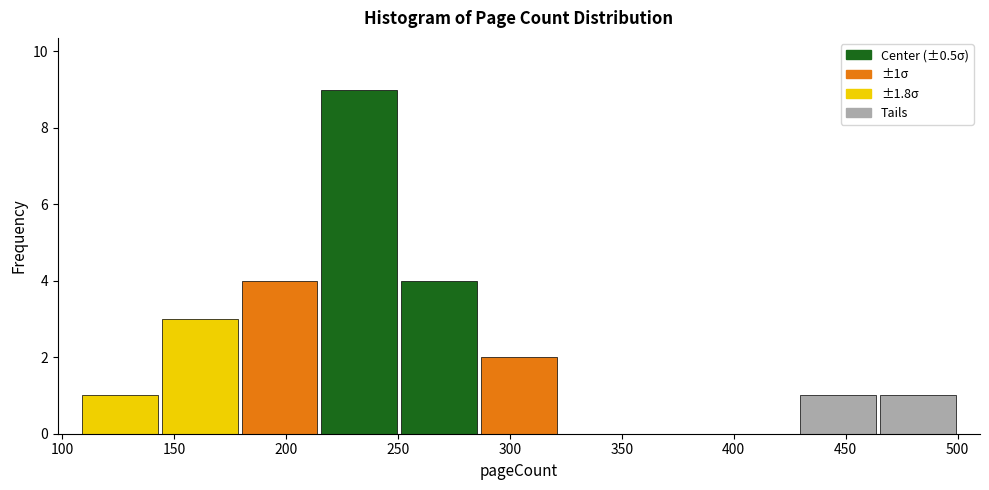

Over which range of the x-axis is the bar tallest?

215 to 250